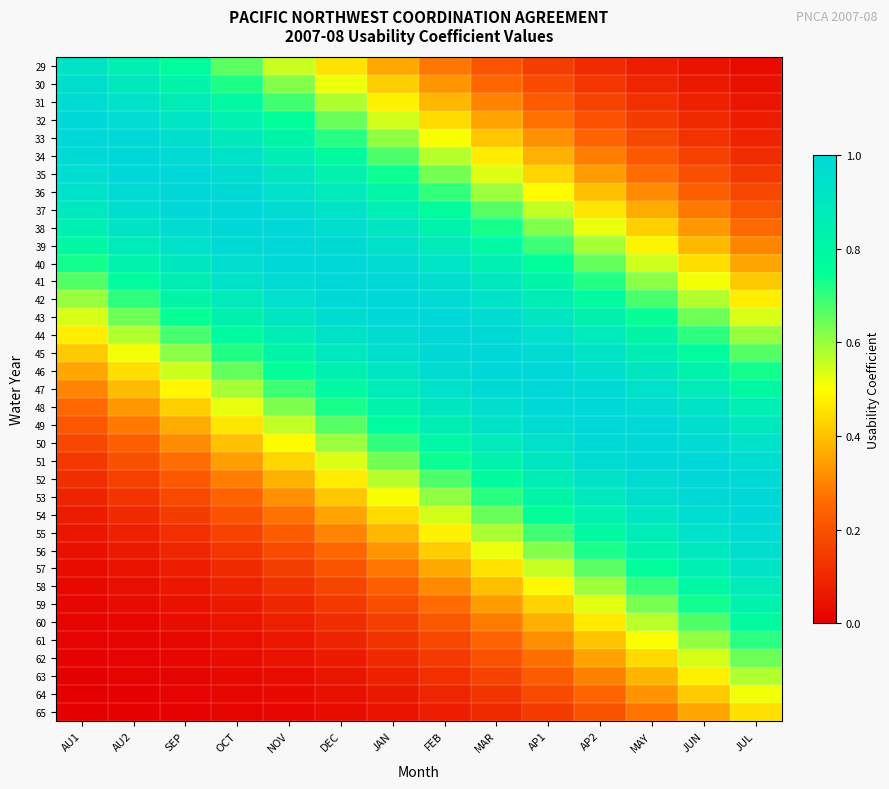

At which category does the chart reach its minimum across all series?

AU1